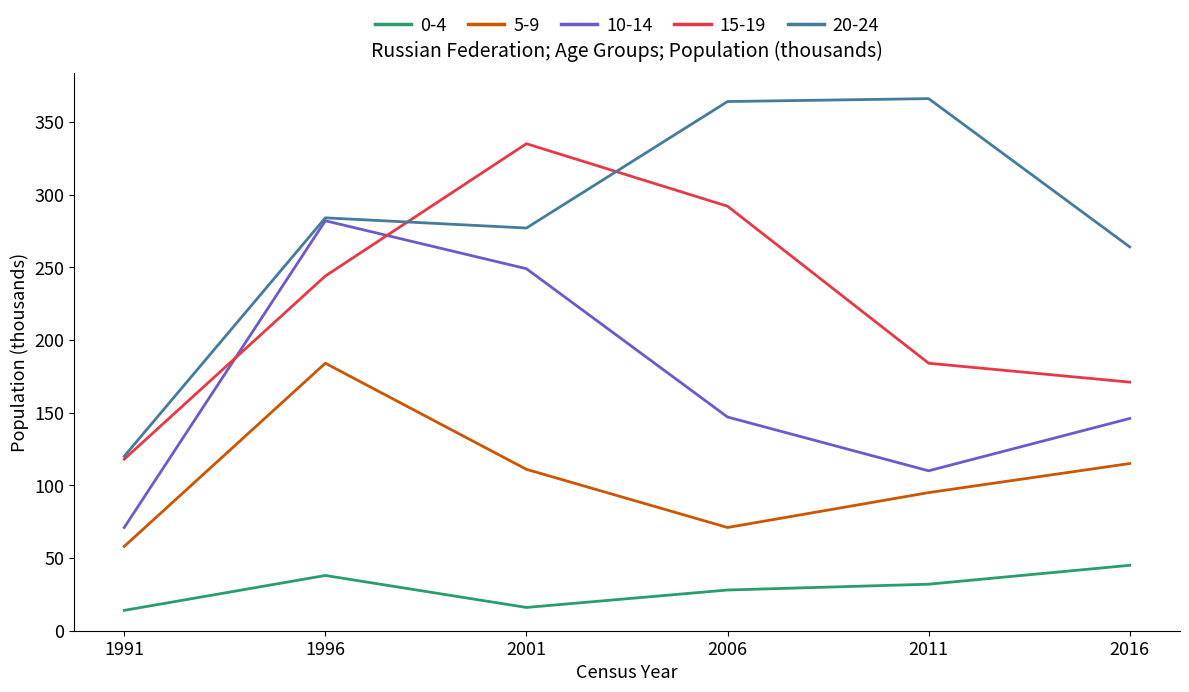

Where is 10-14 nearest to the value 176?

2006